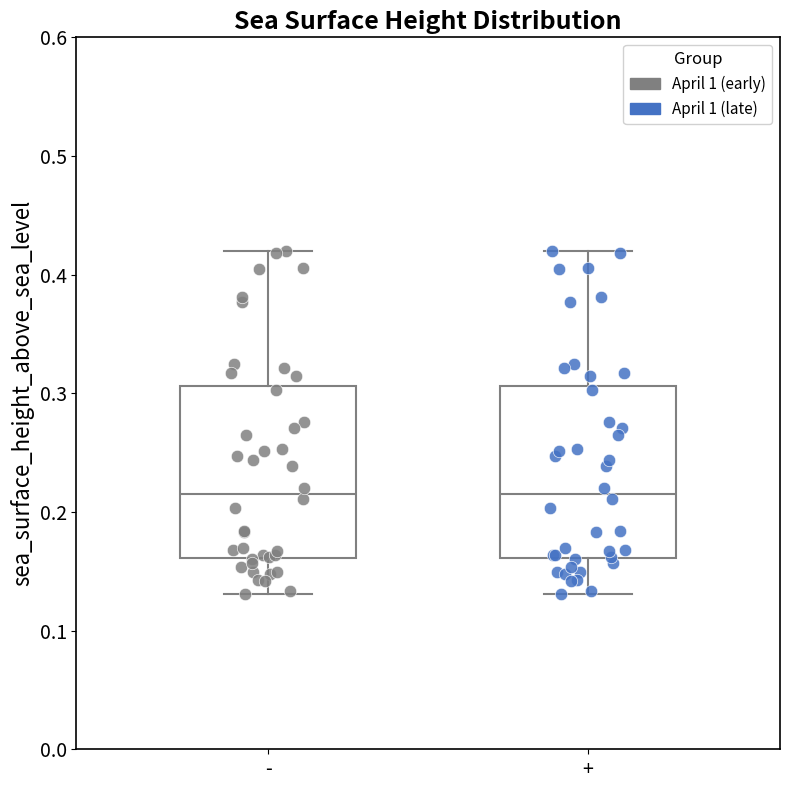

Reading left to right, read every box against the y-axis: the position of its median line, the range the box covers, and the ends of its whiskers. The values are not printed on the chart, so give them approximately, as read against the axis.

-: median 0.22, box 0.16 to 0.31, whiskers 0.13 to 0.42
+: median 0.22, box 0.16 to 0.31, whiskers 0.13 to 0.42